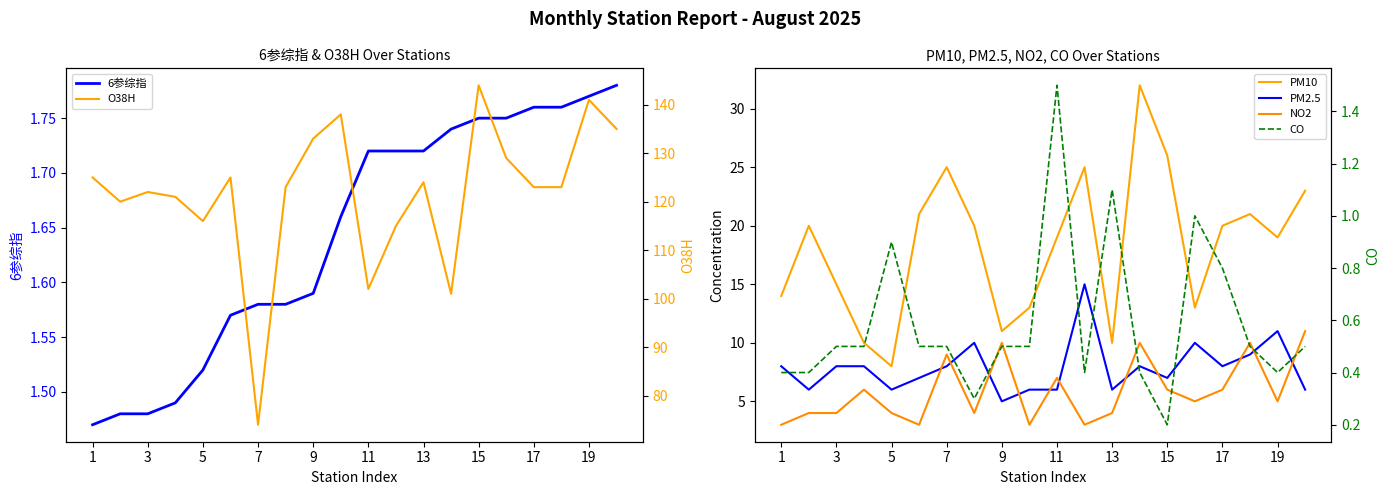

What are all the series names shown in the legend?

6参综指, PM10, PM2.5, NO2, O38H, CO